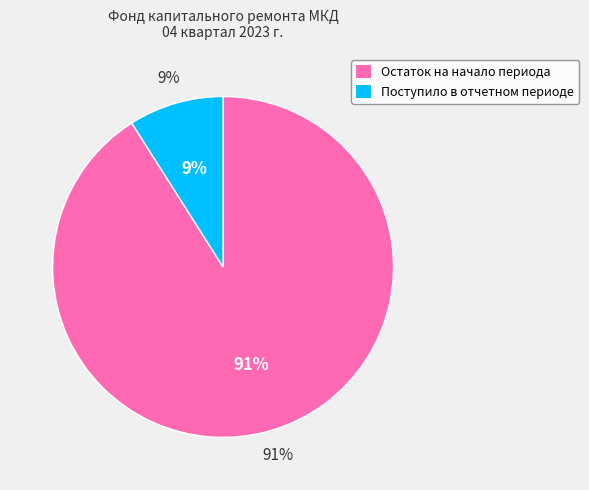

What percentage is the Поступило в отчетном периоде slice, to the nearest percent?

9%